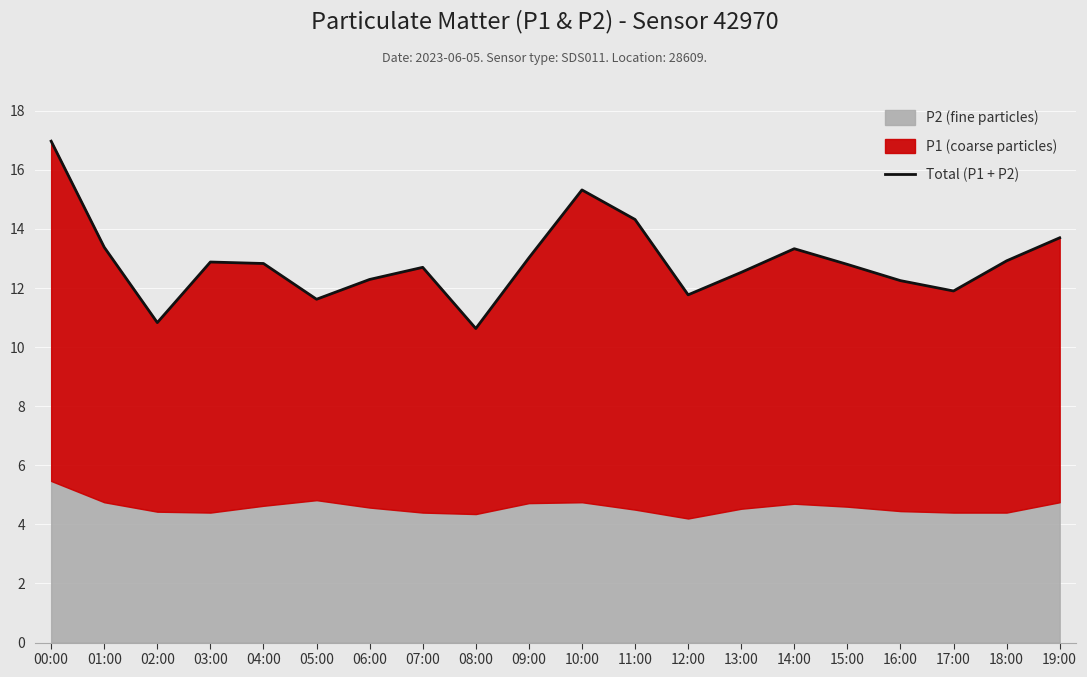

What is the difference between the second highest and minimum values?

4.7